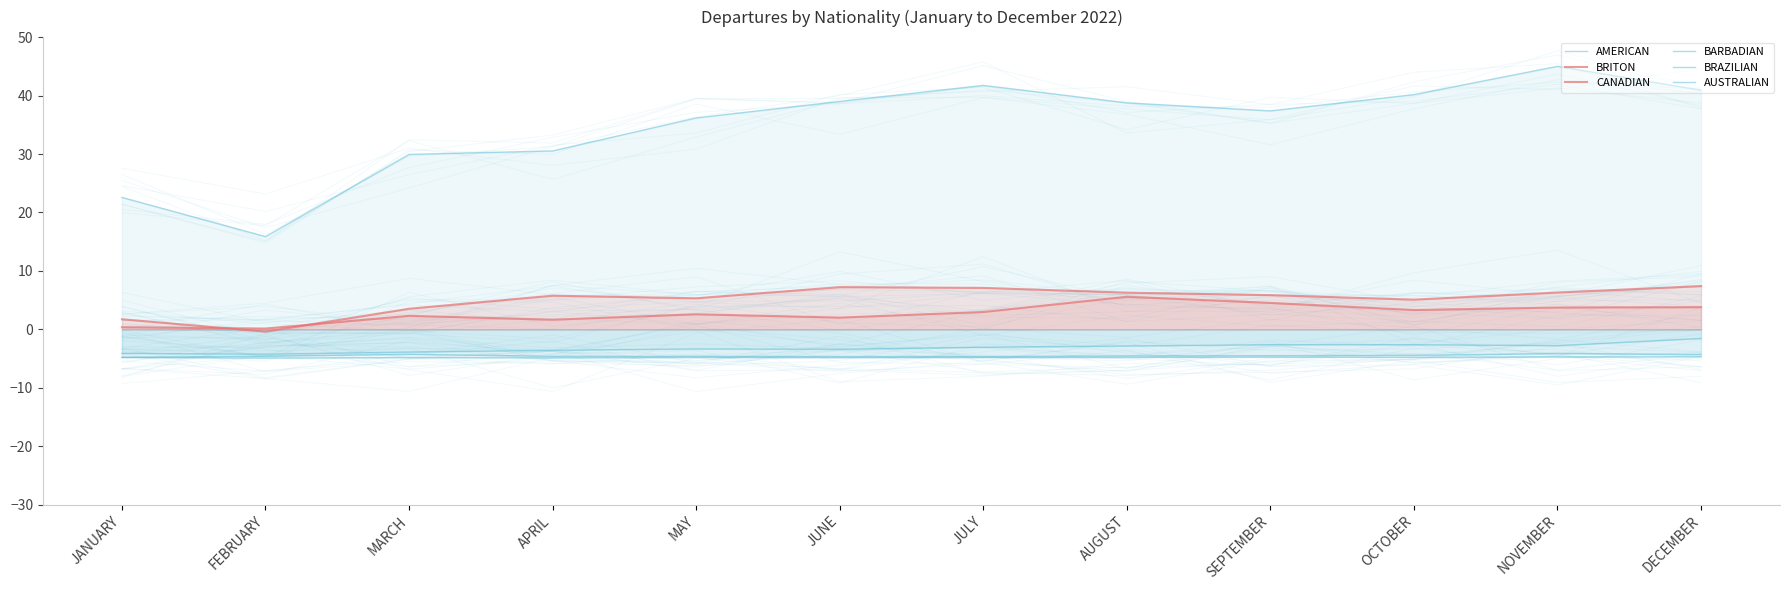

What is the approximate value of BRAZILIAN at MARCH?

-4.3